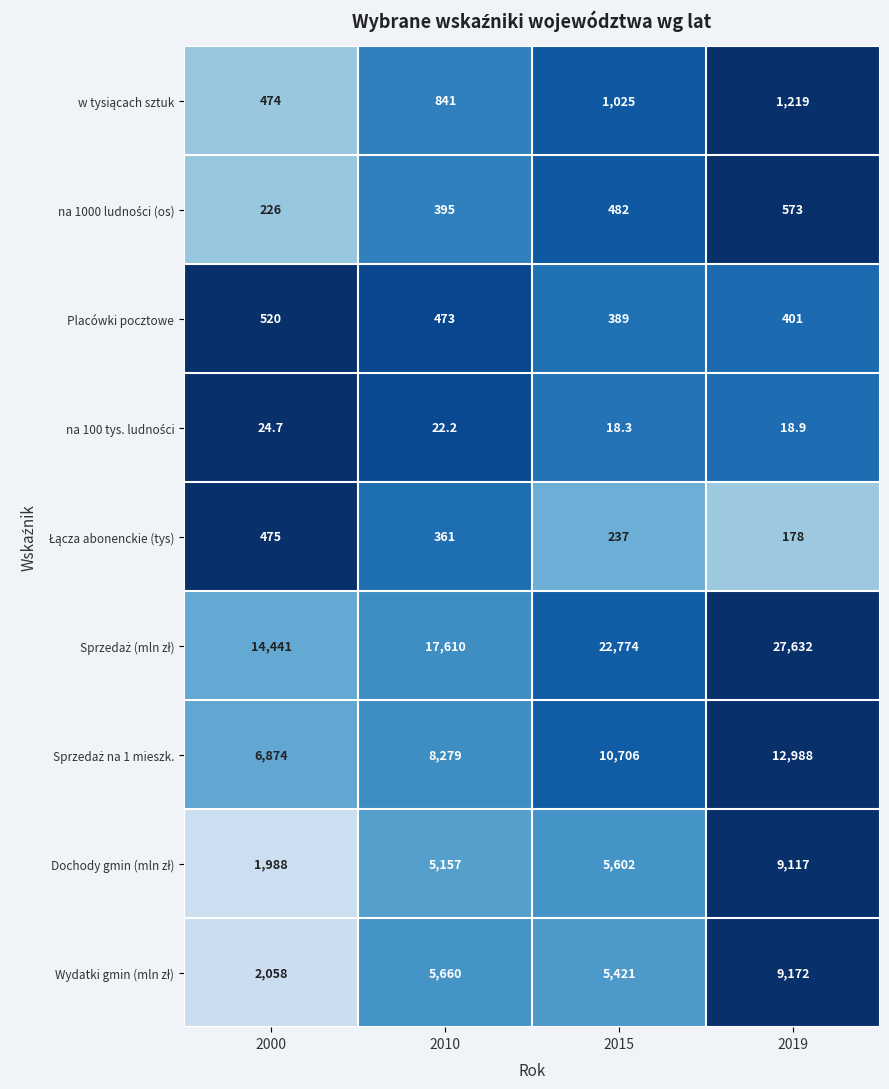

What is the approximate value of Placówki pocztowe at 2019?

401.0